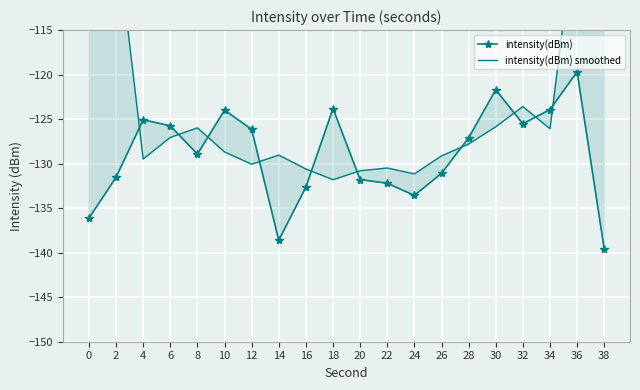

Reading left to right, list all the values displayed in this chart.

intensity(dBm): 0=-136.1	2=-131.5	4=-125.1	6=-125.8	8=-128.9	10=-124.0	12=-126.2	14=-138.6	16=-132.6	18=-123.8	20=-131.8	22=-132.2	24=-133.6	26=-131.1	28=-127.1	30=-121.7	32=-125.5	34=-123.9	36=-119.7	38=-139.6
intensity(dBm) smoothed: 0=-78.5	2=-103.7	4=-129.5	6=-127.1	8=-126.0	10=-128.7	12=-130.1	14=-129.0	16=-130.6	18=-131.8	20=-130.8	22=-130.5	24=-131.2	26=-129.1	28=-127.8	30=-125.9	32=-123.6	34=-126.1	36=-101.7	38=-76.6